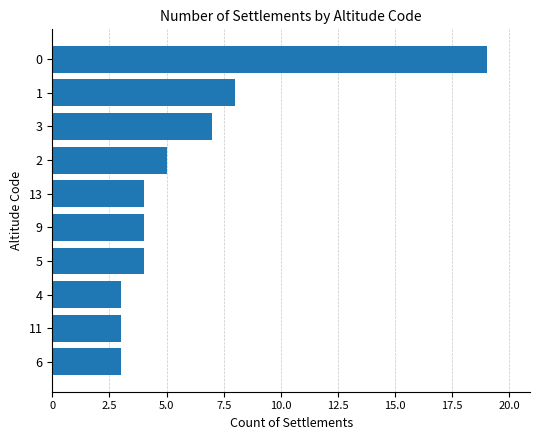

What is the change in value from 4 to 1?

+5